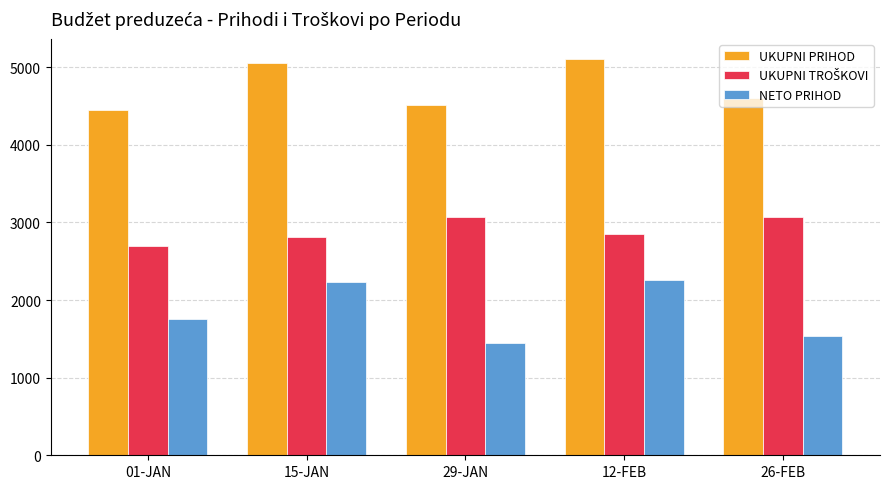

Between 12-FEB and 26-FEB, which series saw the biggest shift?

NETO PRIHOD